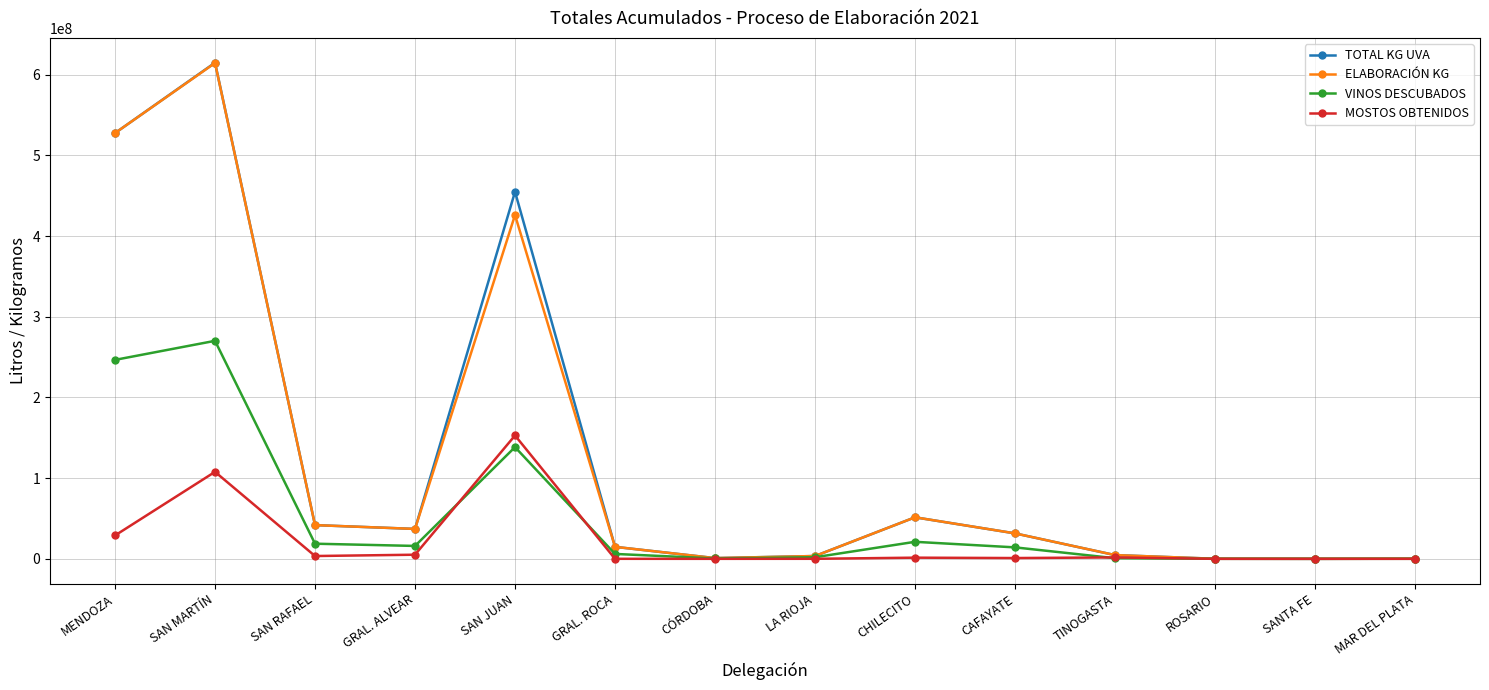

Is this an area chart (filled region under the line)?

No